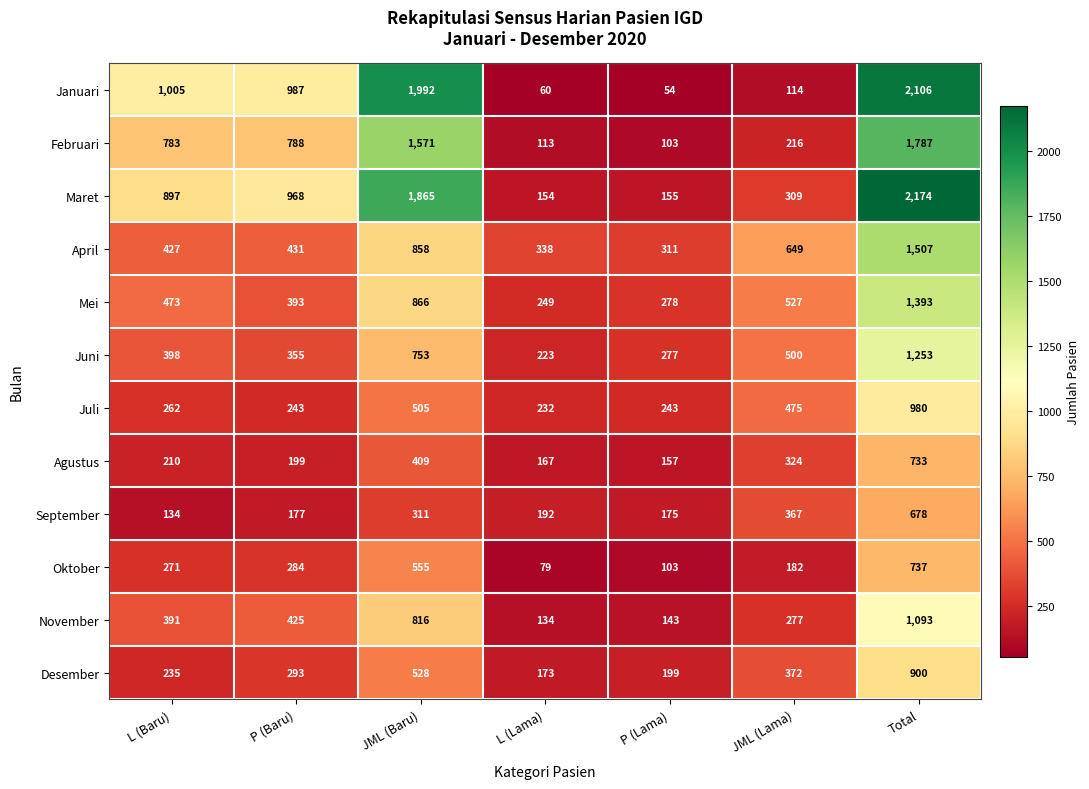

What is the spread (max minus min) of values at JML (Baru)?

1681